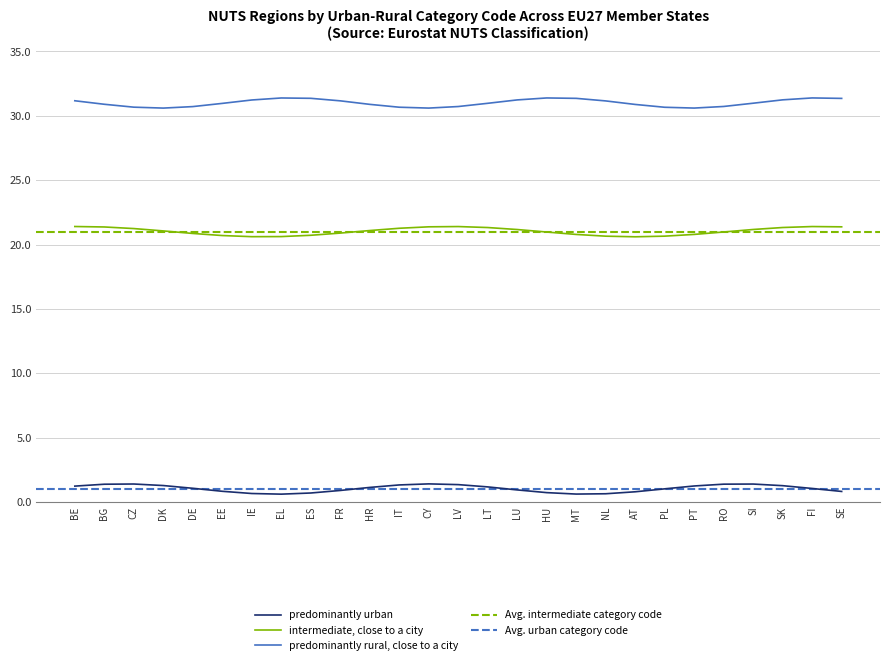

True or false: predominantly rural, close to a city has a value of 15.0 at SE.

False